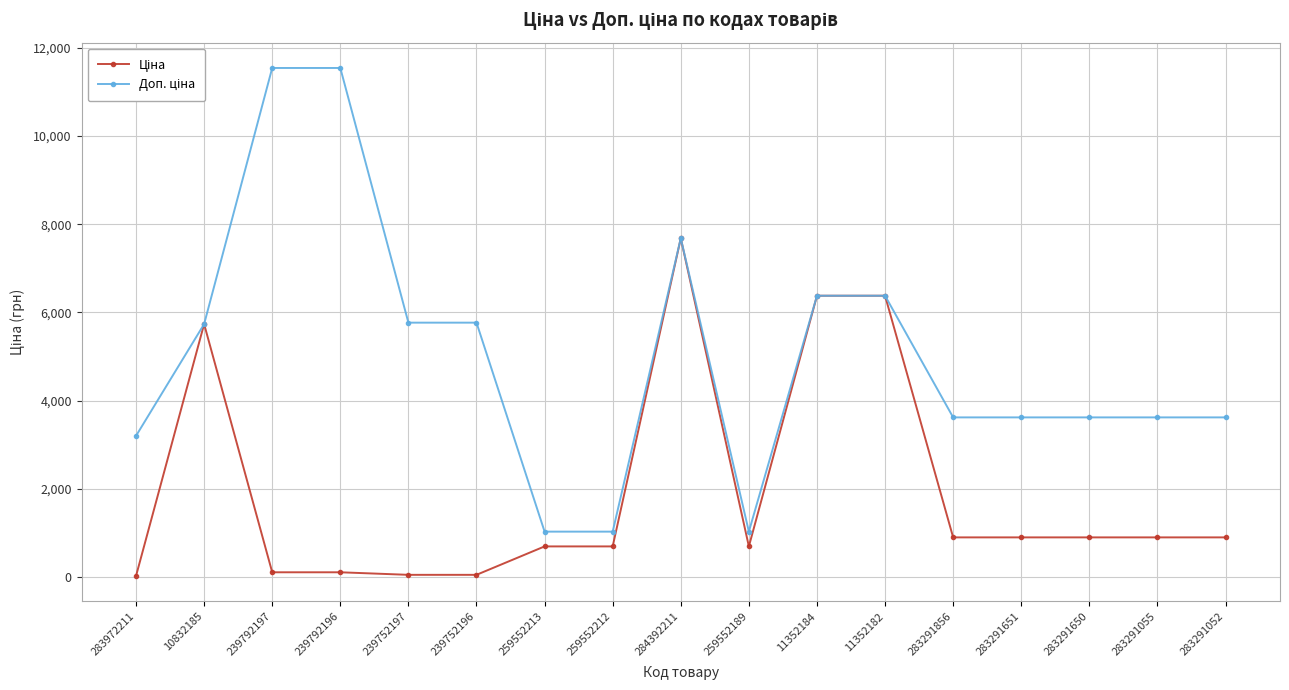

At which category is the sum across all series the highest?

284392211